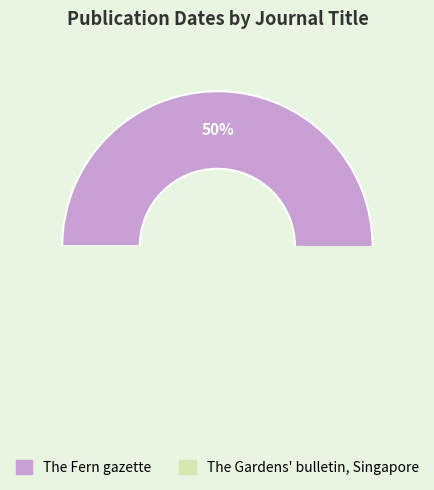

What is the change in value from The Fern gazette to The Gardens' bulletin, Singapore?

-9